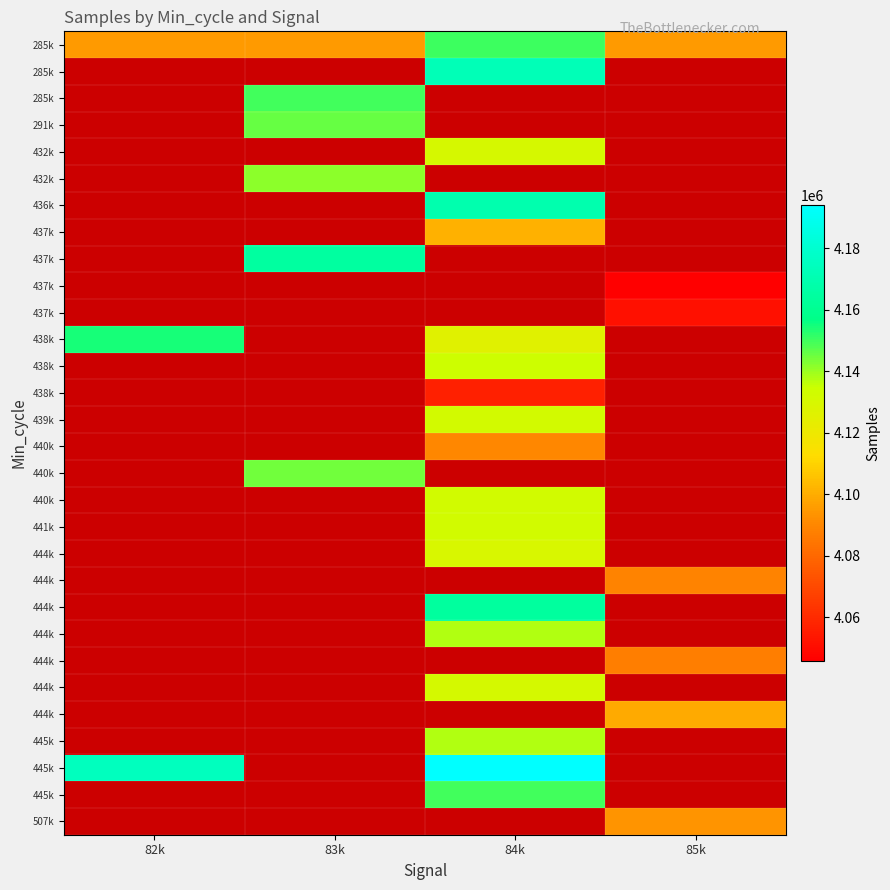

Which has a higher value, 85k or 84k?

84k